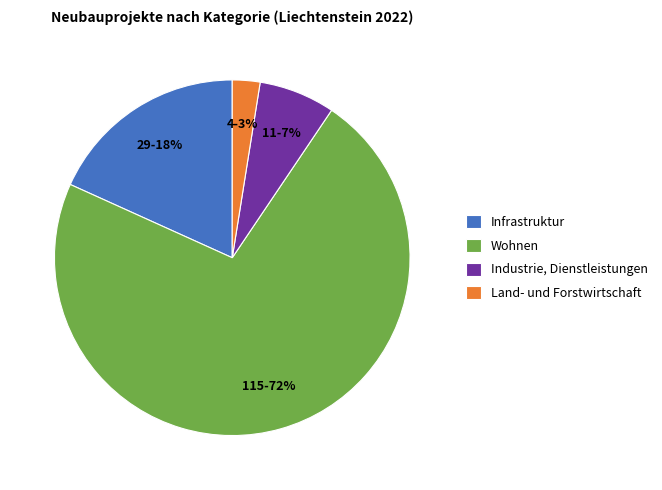

Is the sum of Wohnen and Land- und Forstwirtschaft greater than half?

Yes